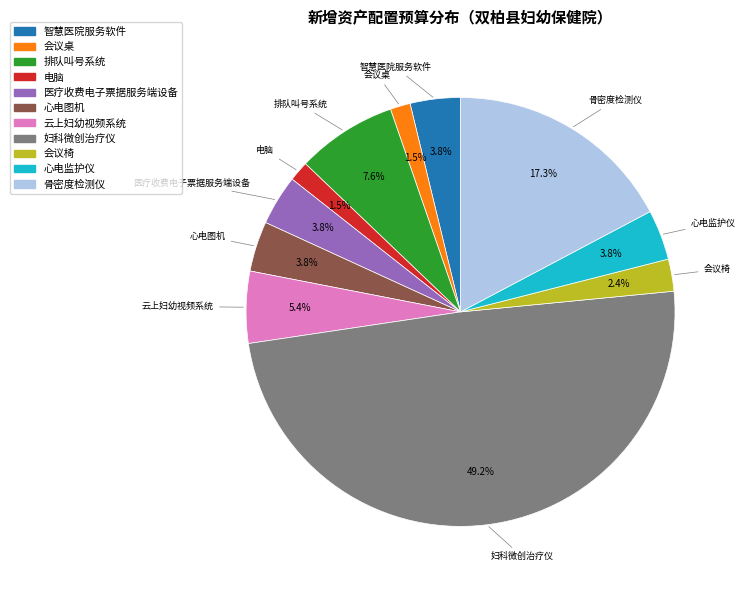

Count the number of slices in the pie.

11